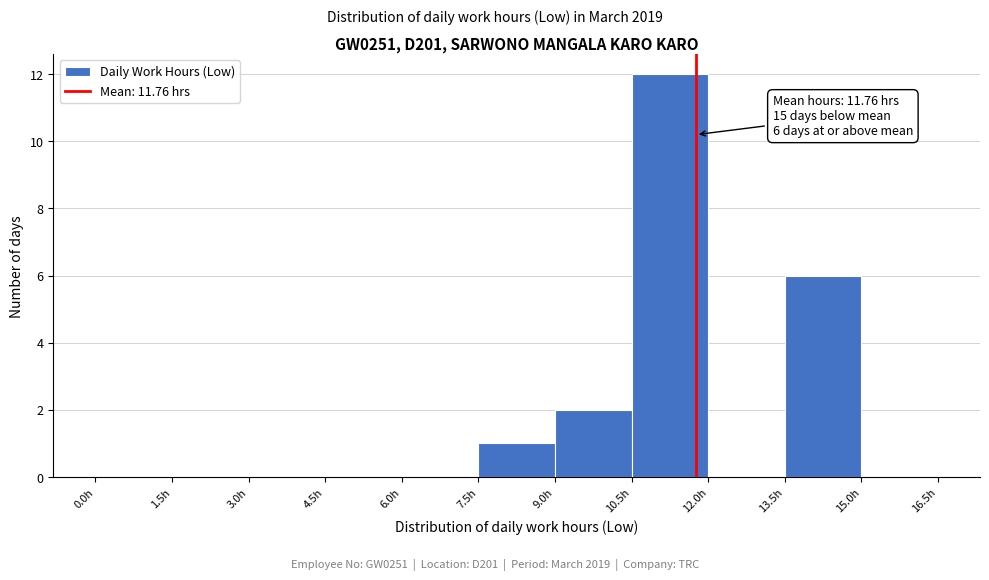

Over which range of the x-axis is the bar tallest?

10.5 to 12.0